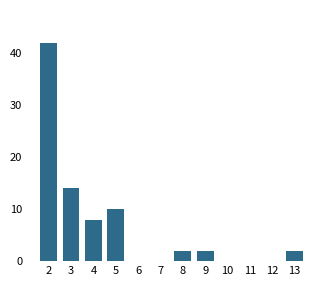

Reading left to right, list all the values displayed in this chart.

2=42	3=14	4=8	5=10	6=0	7=0	8=2	9=2	10=0	11=0	12=0	13=2